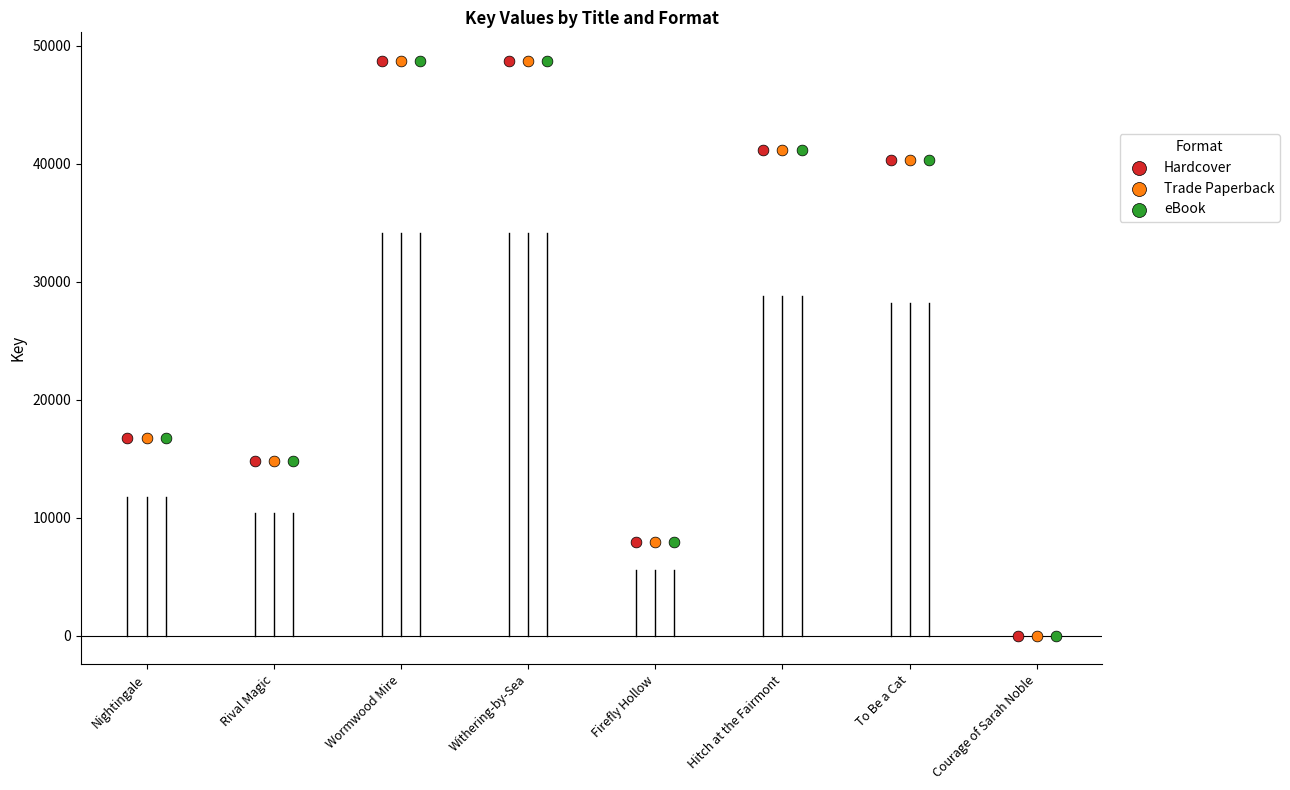

What are all the series names shown in the legend?

Hardcover, Trade Paperback, eBook